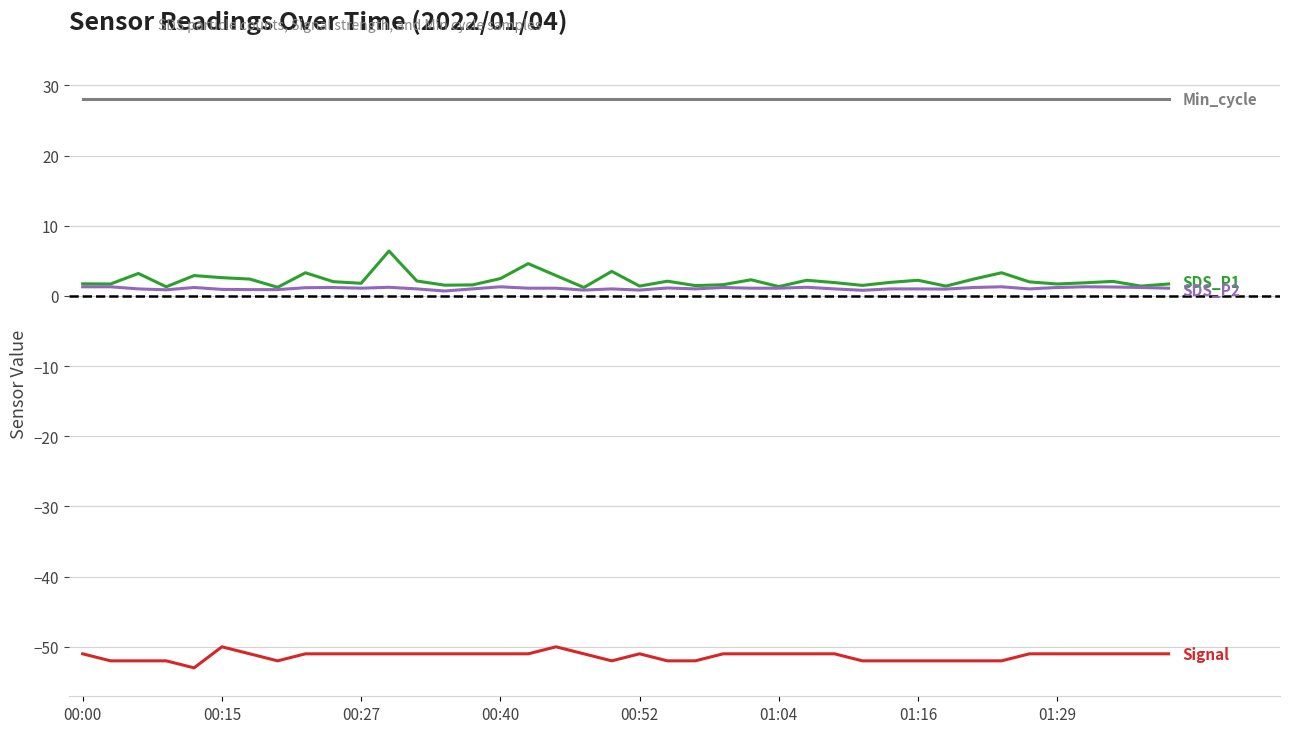

What is the maximum value shown in the chart?

28.0